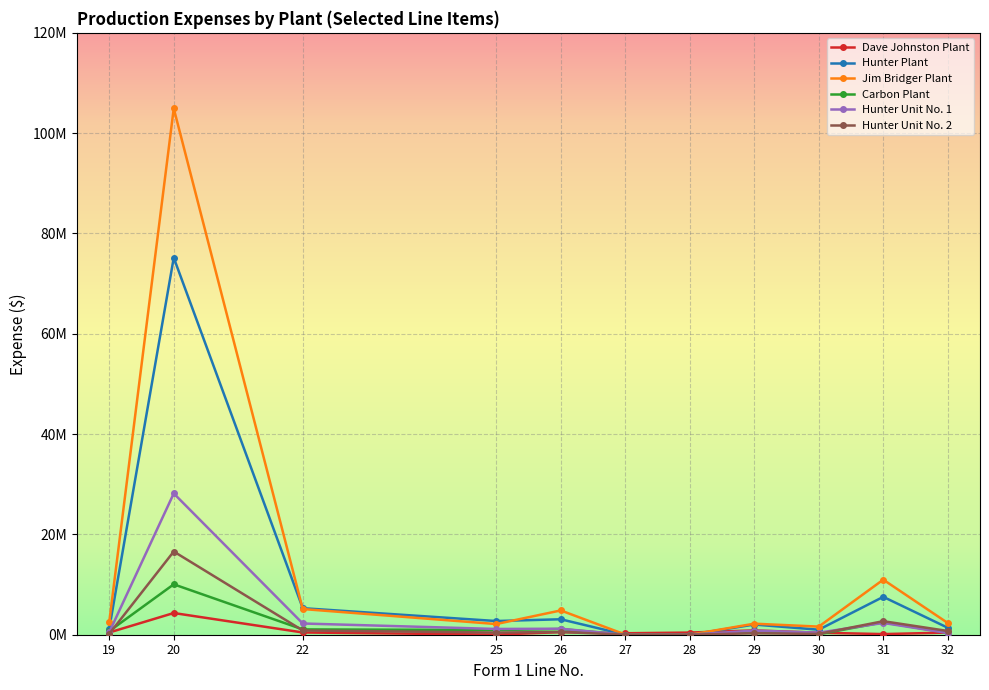

At which category is the sum across all series the highest?

20